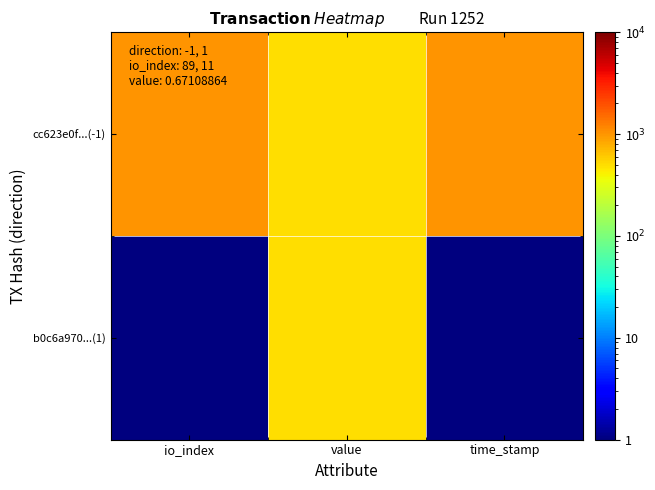

What is the maximum value shown in the chart?

1001